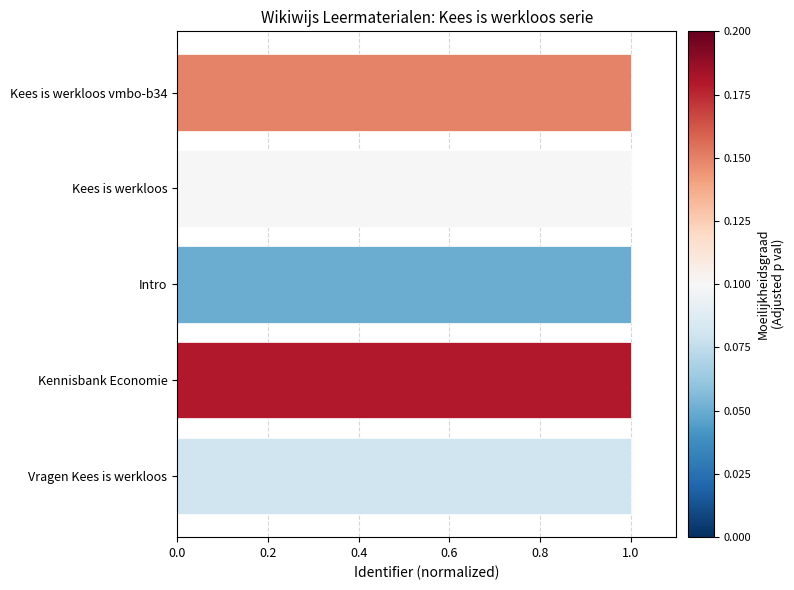

Reading top to bottom, what are all the values shown in this chart?

Kees is werkloos vmbo-b34=1.0	Kees is werkloos=1.0	Intro=1.0	Kennisbank Economie=1.0	Vragen Kees is werkloos=1.0